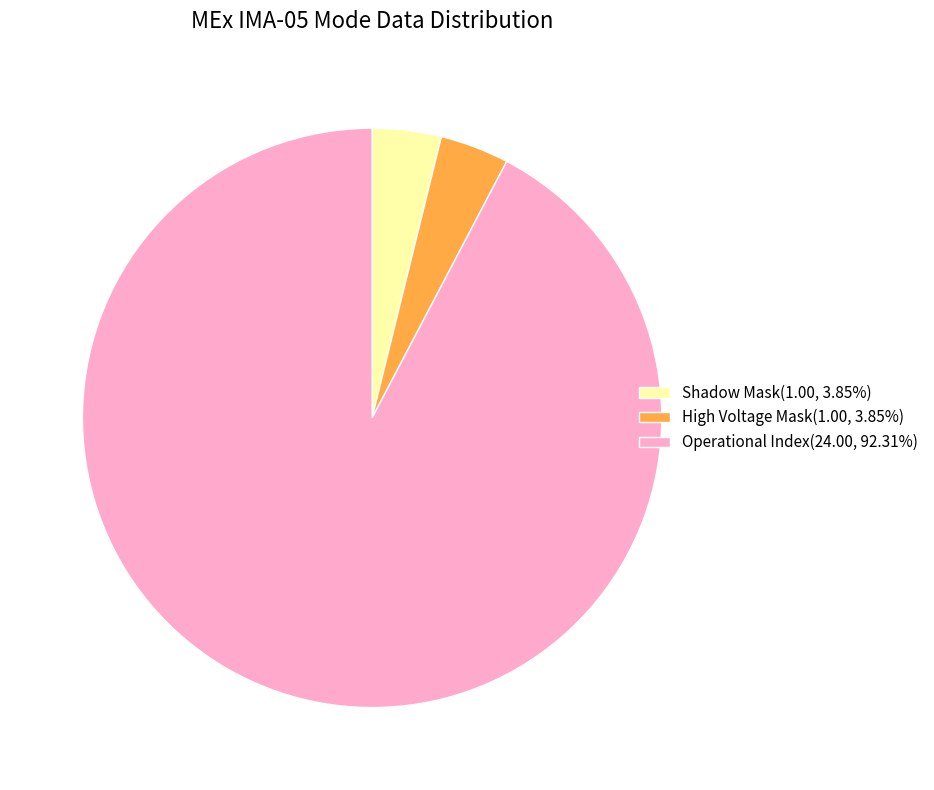

What is the ratio of the value at Operational Index(24.00, 92.31%) to the value at High Voltage Mask(1.00, 3.85%)?

24.0